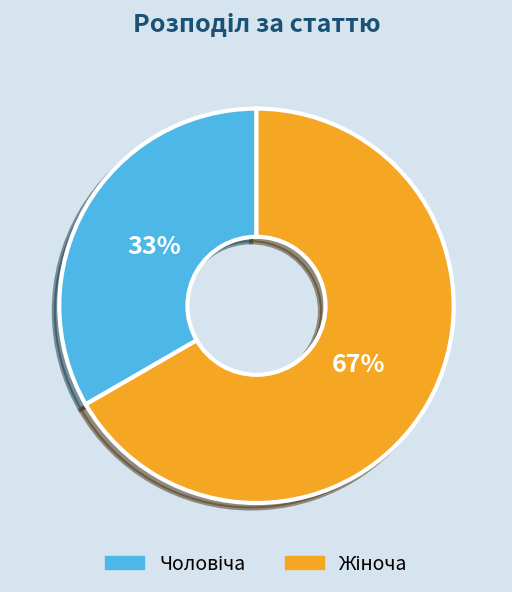

To the nearest percent, what is the average slice percentage?

50%